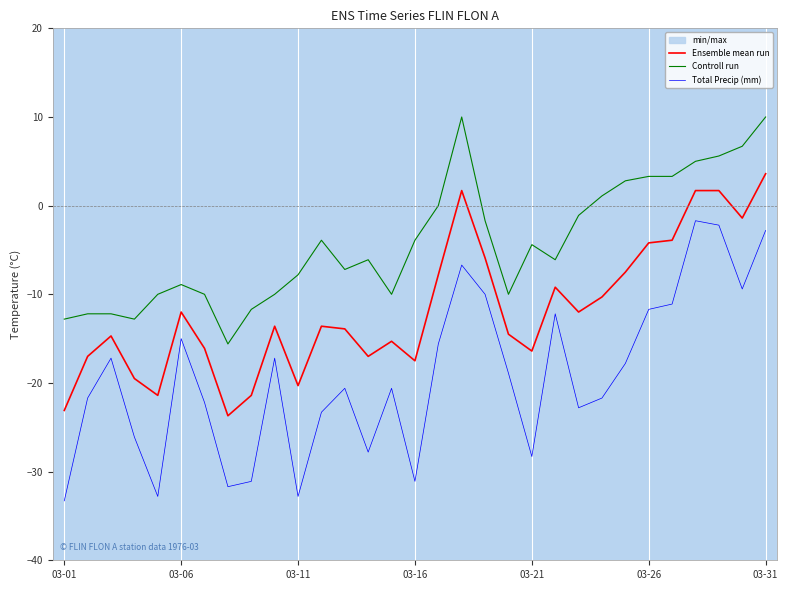

Which has a higher value, 19 or 03-16?

19